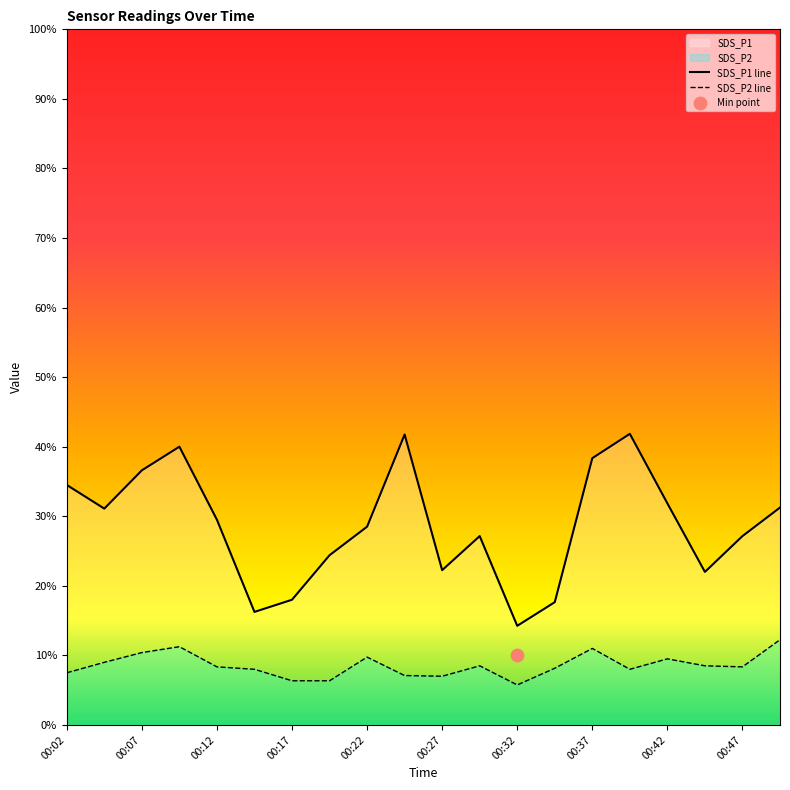

Which series contains the lowest Y value?

SDS_P2